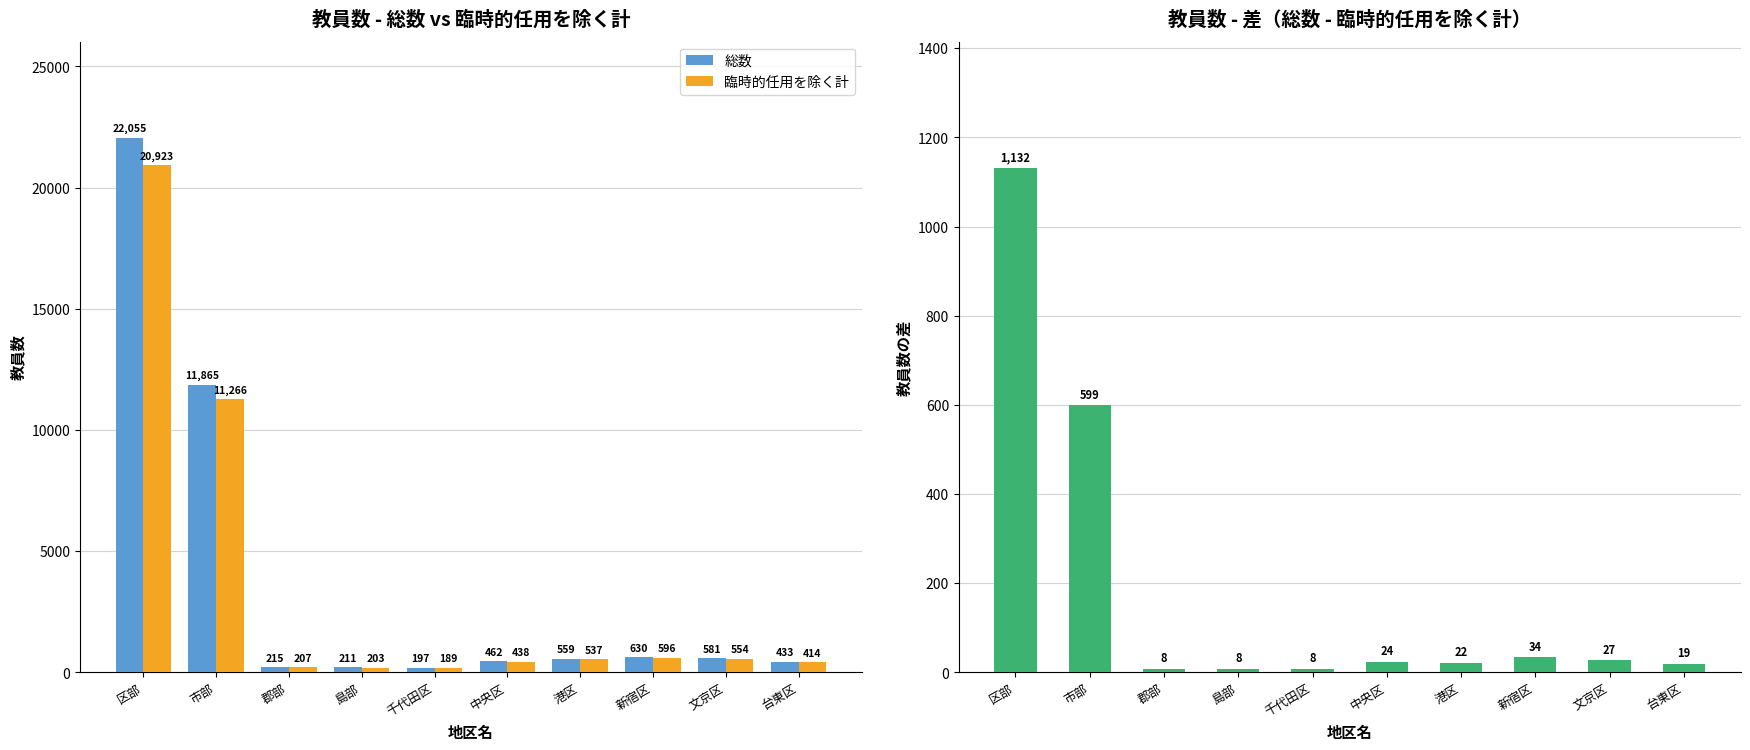

The value of 差（総数 - 臨時的任用を除く計） at 中央区 is 14. True or false?

False